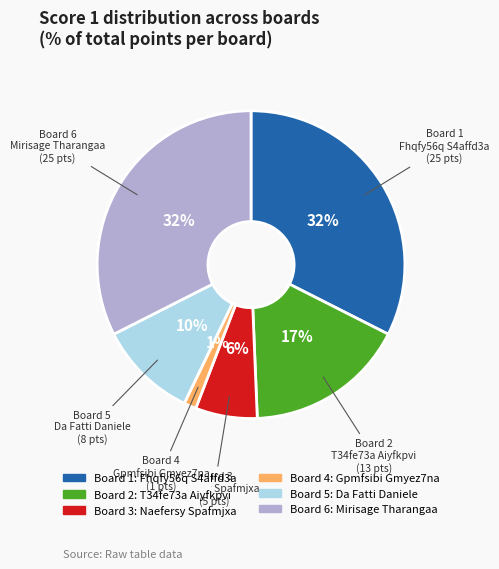

How many segments does this pie chart have?

6